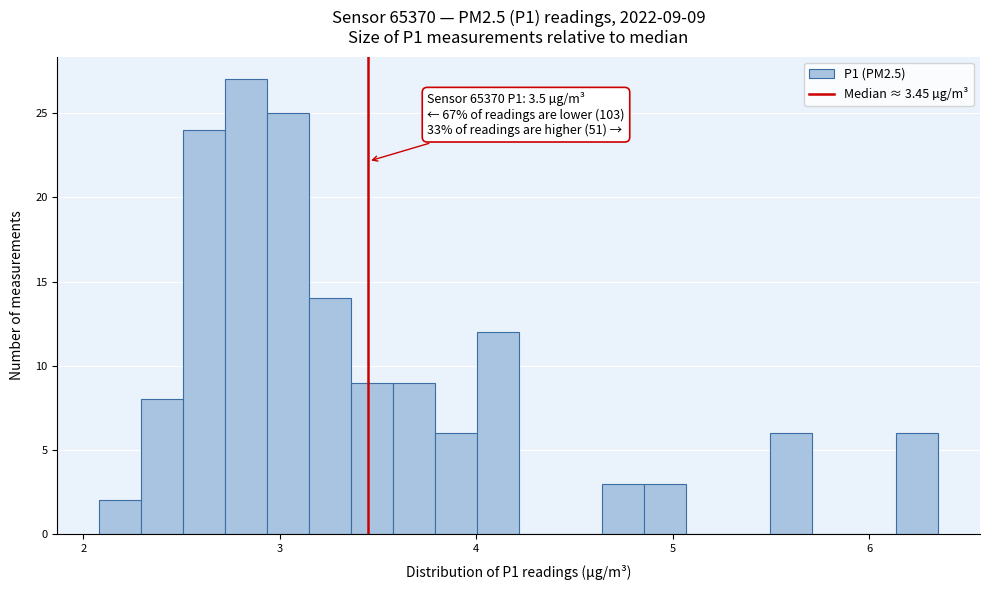

Around what value on the x-axis is the tallest bar? Give the approximate position of its centre, as read against the axis.

2.8